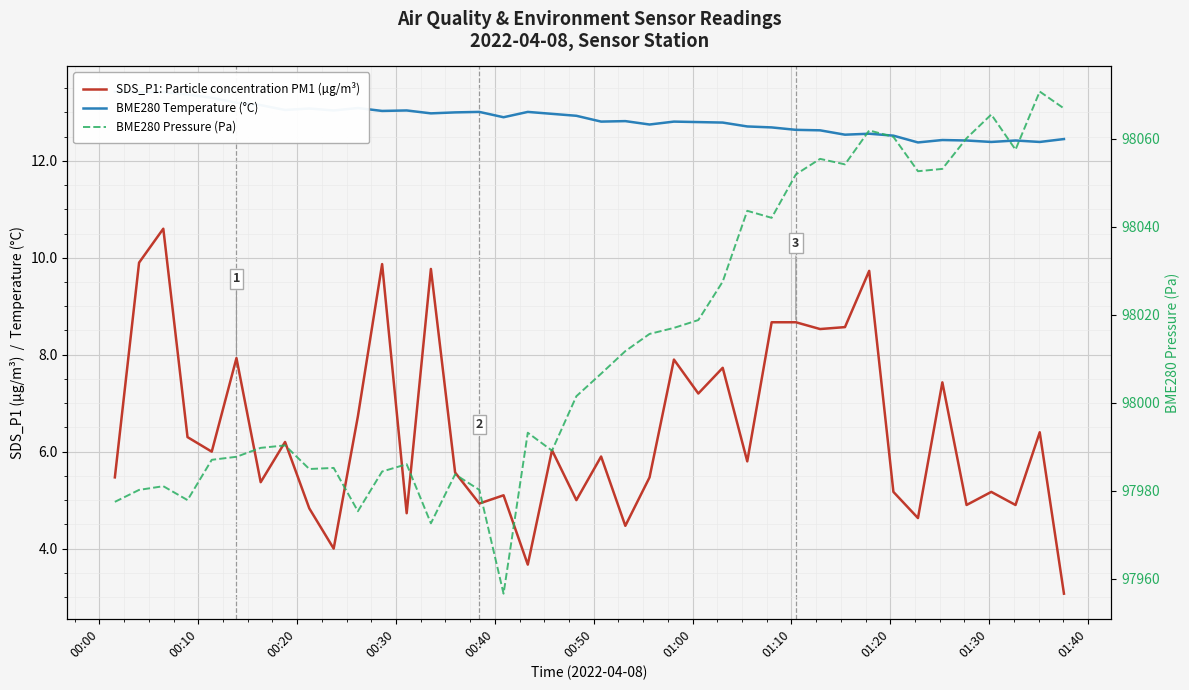

Reading left to right, transcribe all the data shown in this chart.

SDS_P1: Particle concentration PM1 (µg/m³): 5.5	9.9	10.6	6.3	6.0	7.9	5.4	6.2	4.8	4.0	6.7	9.9	4.7	9.8	5.6	4.9	5.1	3.7	6.0	5.0	5.9	4.5	5.5	7.9	7.2	7.7	5.8	8.7	8.7	8.5	8.6	9.7	5.2	4.6	7.4	4.9	5.2	4.9	6.4	3.1
BME280 Temperature (°C): 13.4	13.4	13.4	13.4	13.3	13.2	13.2	13.1	13.1	13.0	13.1	13.0	13.0	13.0	13.0	13.0	12.9	13.0	13.0	12.9	12.8	12.8	12.8	12.8	12.8	12.8	12.7	12.7	12.6	12.6	12.5	12.6	12.5	12.4	12.4	12.4	12.4	12.4	12.4	12.4
BME280 Pressure (Pa): 97977.4	97980.2	97981.0	97977.8	97987.0	97987.7	97989.7	97990.3	97984.9	97985.2	97975.3	97984.3	97986.0	97972.6	97983.7	97980.2	97956.6	97993.2	97989.1	98001.5	98006.6	98011.7	98015.6	98017.0	98018.8	98027.5	98043.6	98042.0	98051.9	98055.4	98054.2	98061.9	98060.4	98052.6	98053.2	98060.1	98065.5	98057.5	98070.8	98066.9